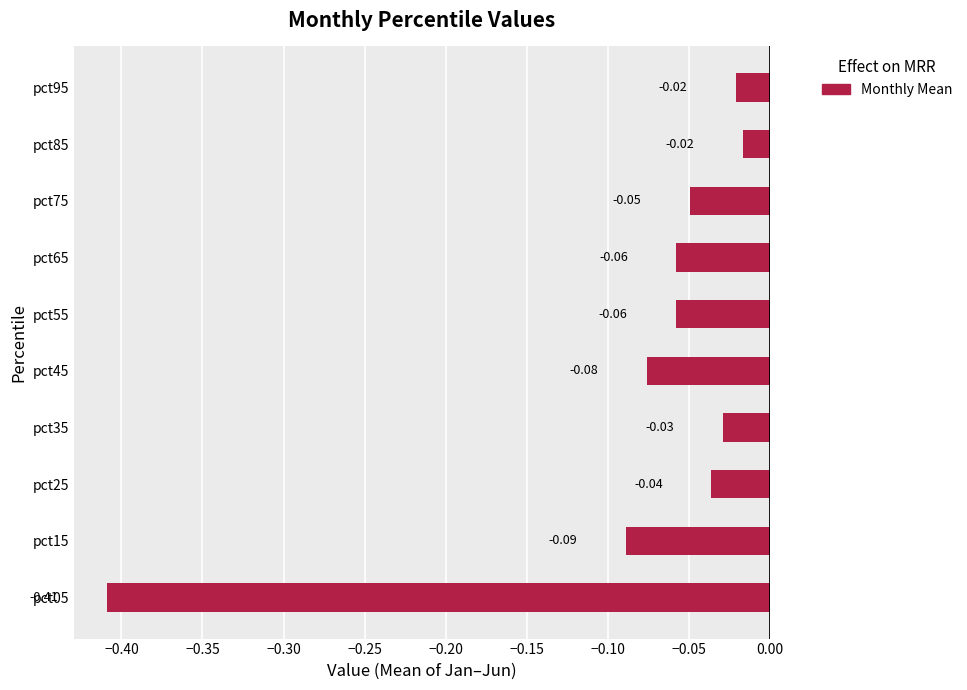

Count the number of data series in this chart.

1